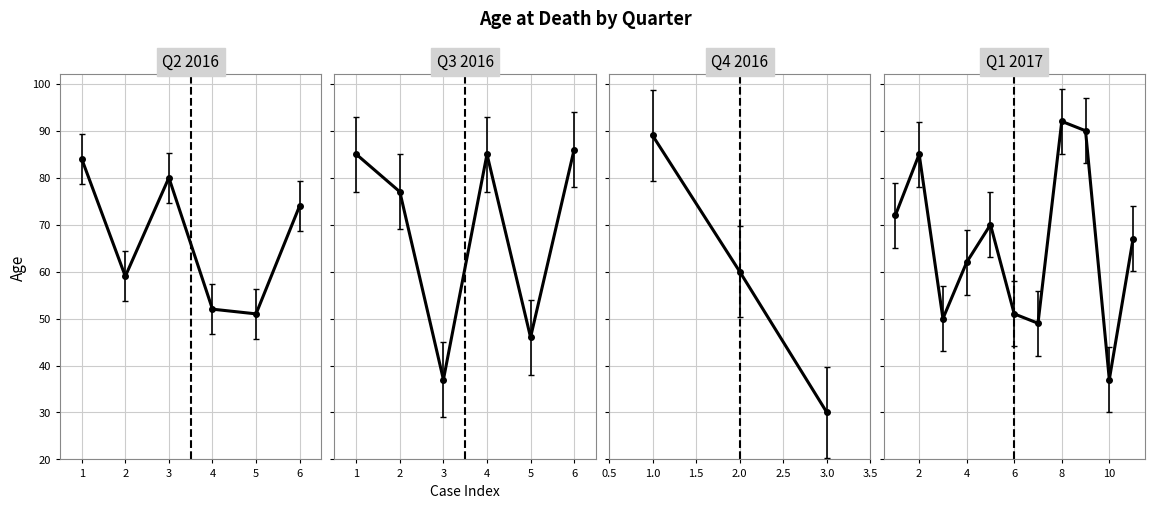

Does the chart display data point markers on the line(s)?

Yes